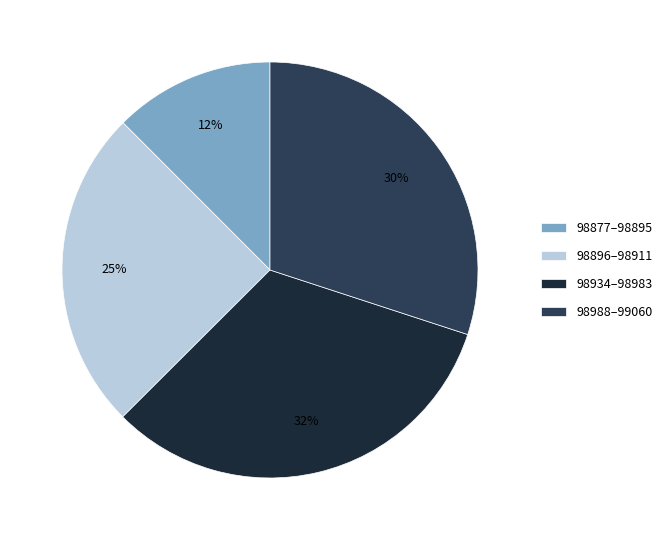

Which slice is the smallest?

98877–98895